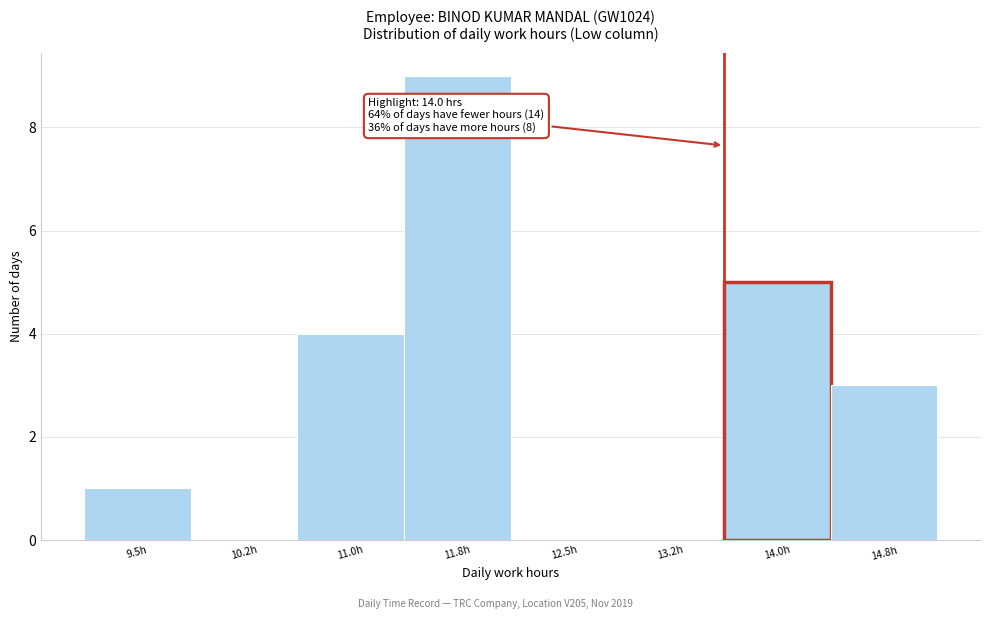

Reading left to right, list all the values displayed in this chart.

9.5h=1	10.2h=0	11.0h=4	11.8h=9	12.5h=0	13.2h=0	14.0h=5	14.8h=3